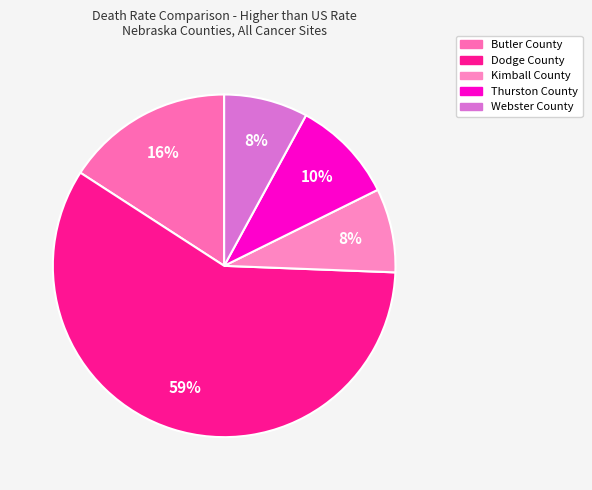

What percentage is the Webster County slice, to the nearest percent?

8%